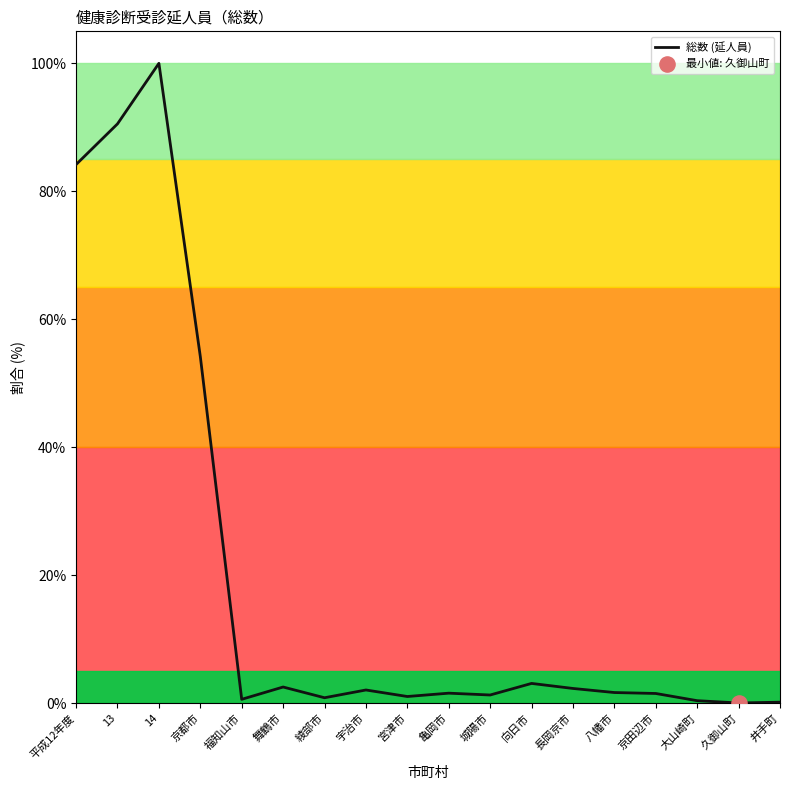

Which has a higher value, 亀岡市 or 舞鶴市?

舞鶴市